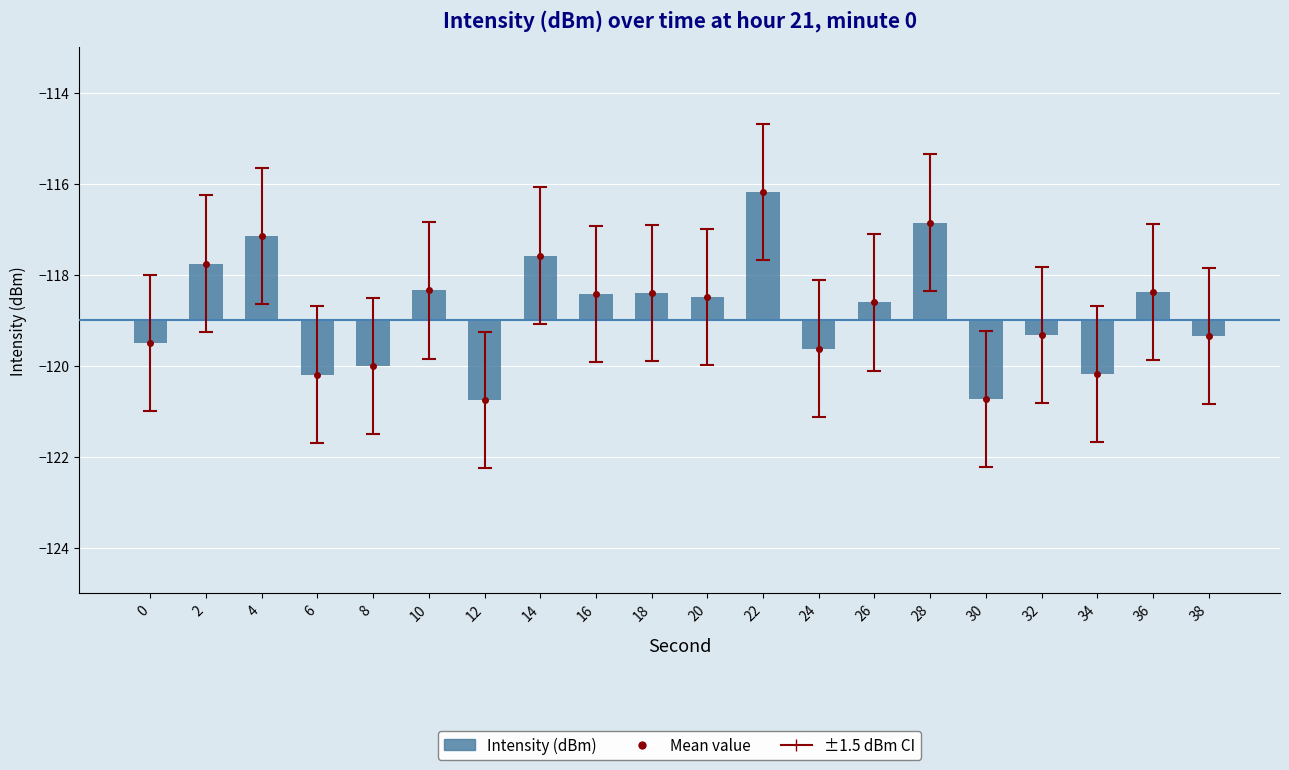

What is the value of the 17th bar from the left?

-0.3